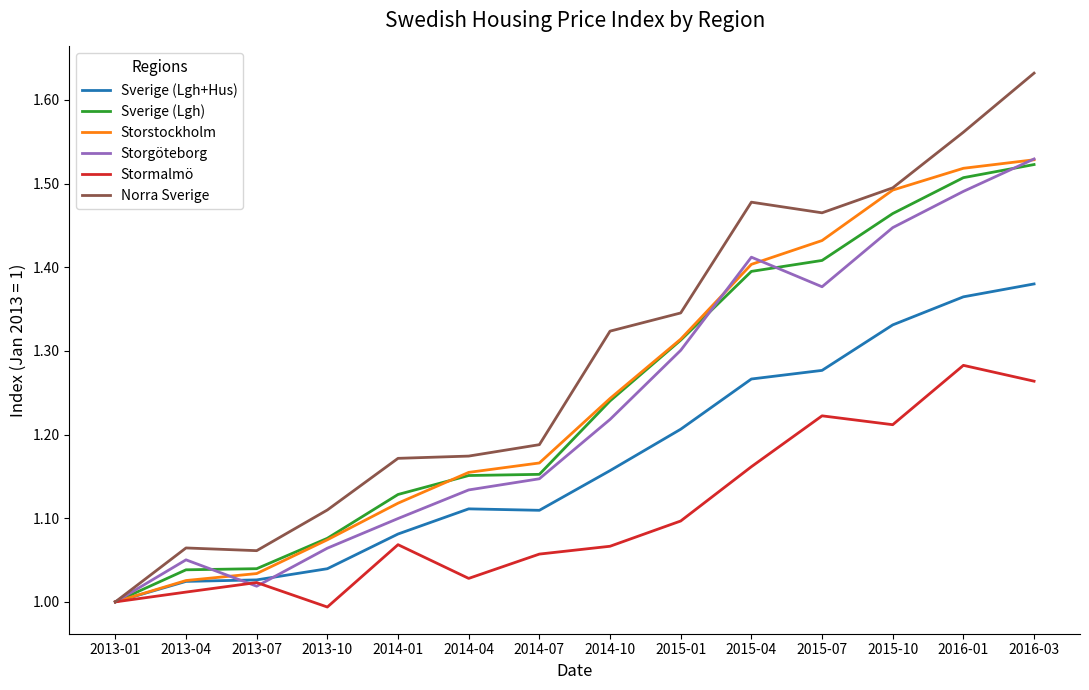

At which label does Norra Sverige reach its peak?

2016-03